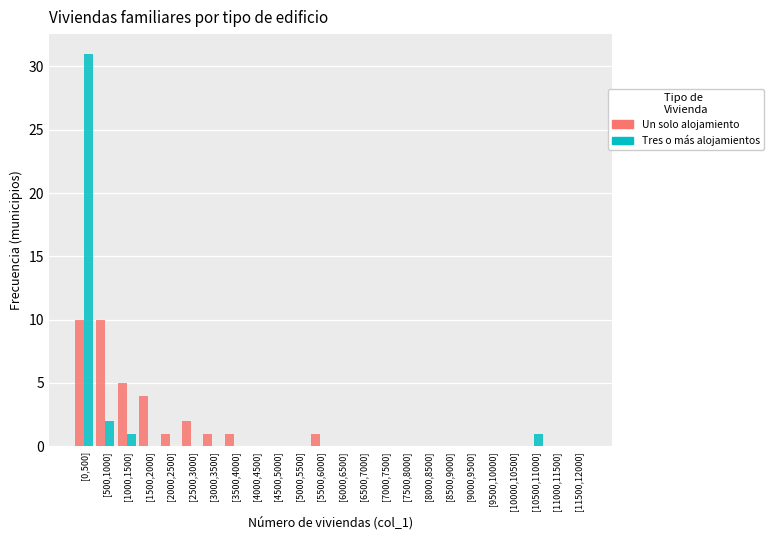

What is the maximum value shown in the chart?

31